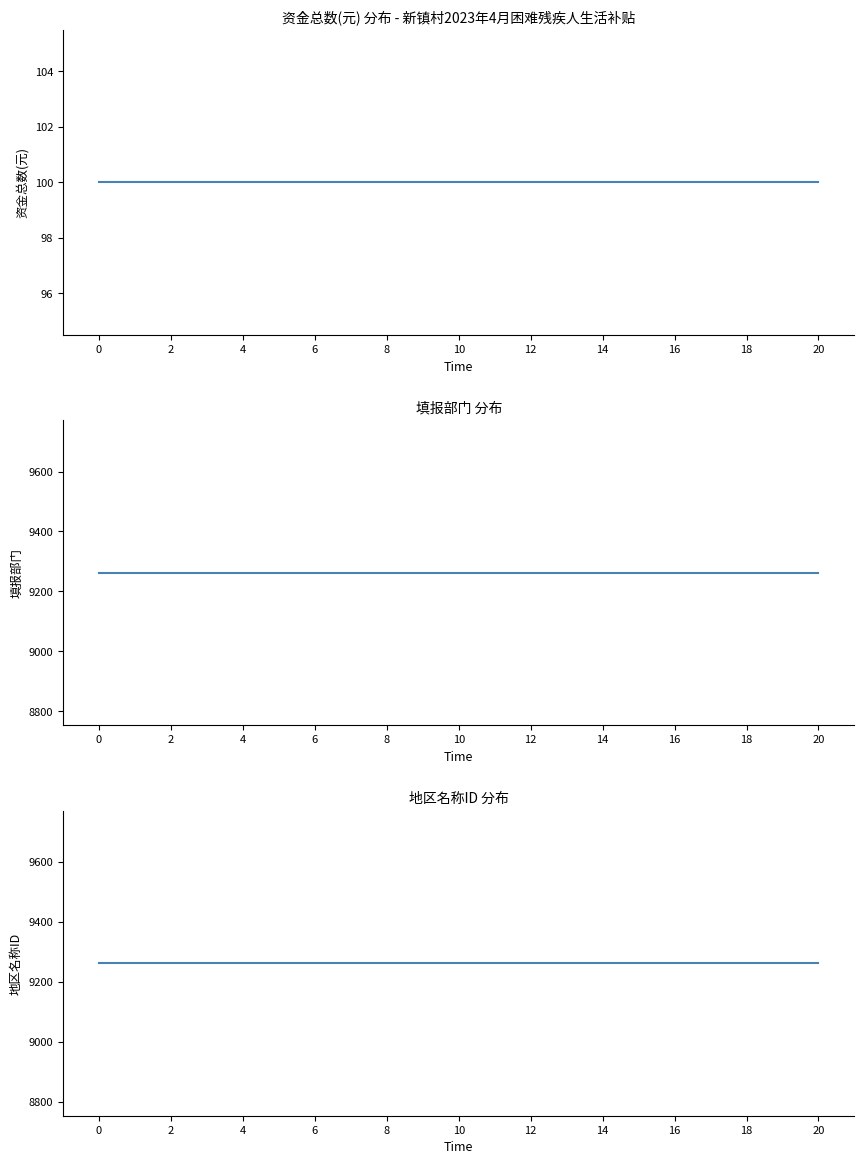

True or false: 地区名称ID has more than 2 points higher than both neighbors.

False